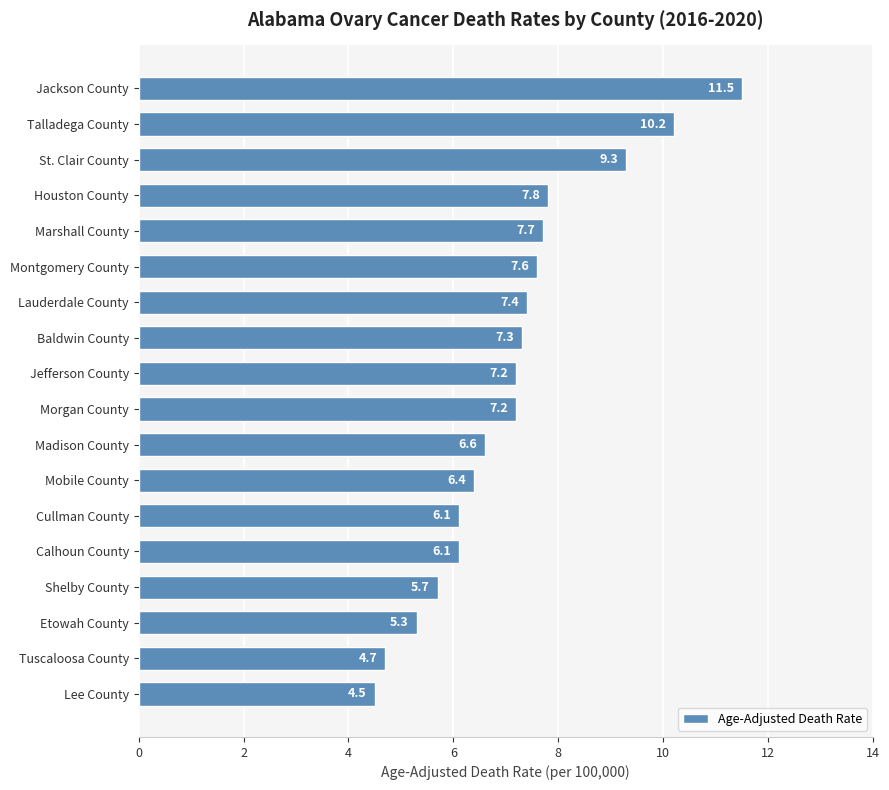

Is it true that the value at Houston County is 10.5?

False